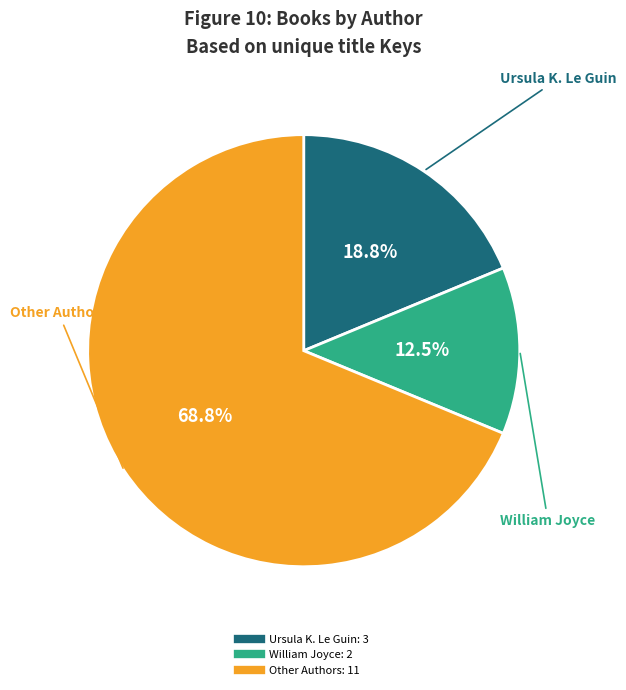

Does any single category account for the majority?

Yes